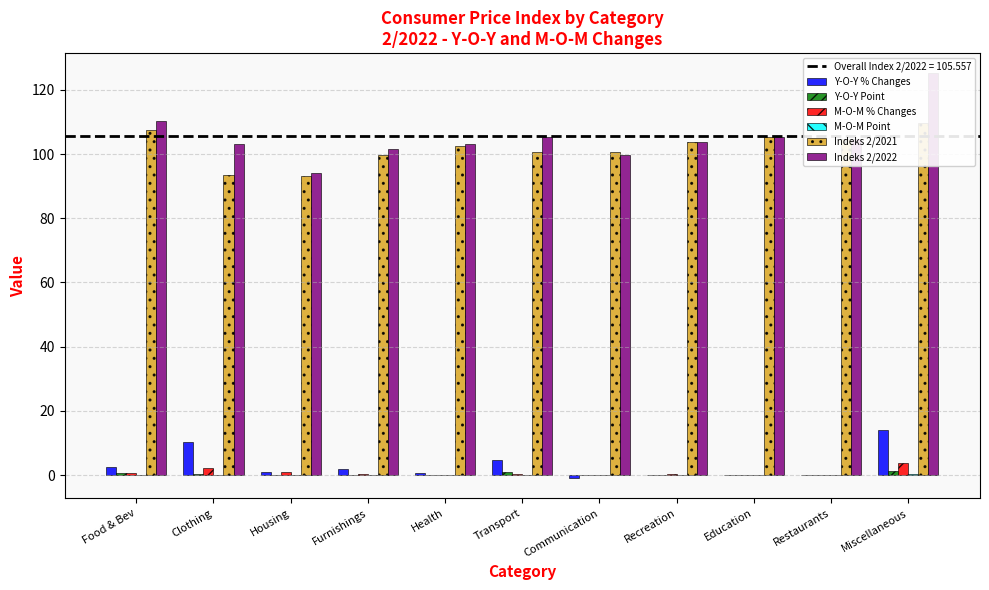

Is it true that M-O-M % Changes equals 2.3 at Clothing?

True